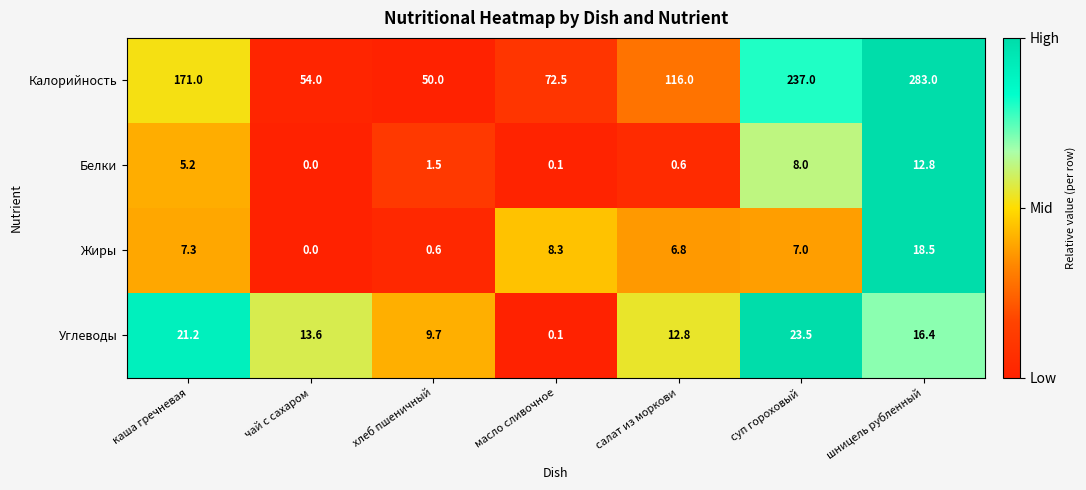

What is the difference between the maximum and second lowest values in the Калорийность series?

229.0